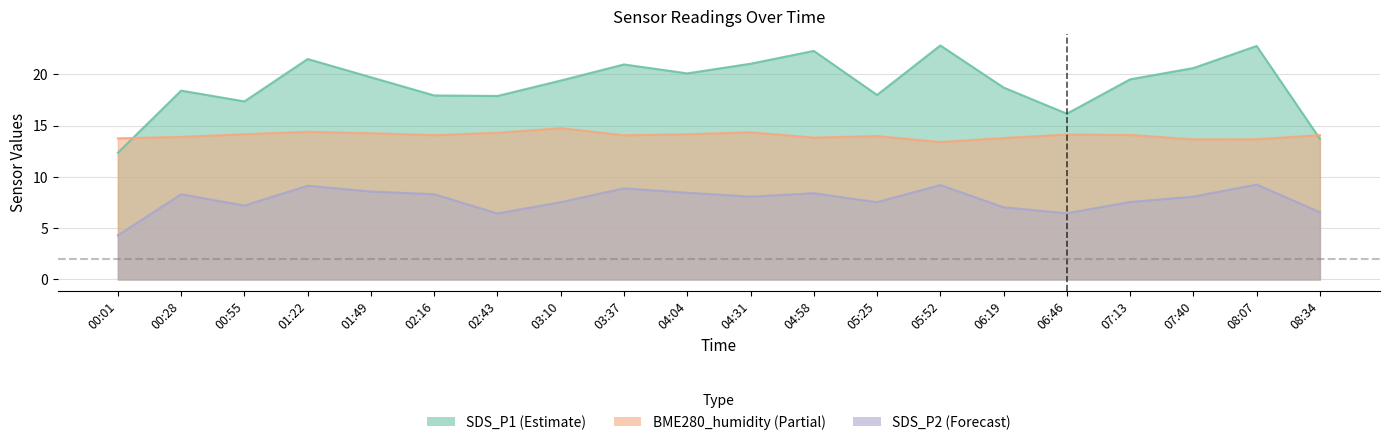

What is the difference between the SDS_P2 values at 05:52 and 06:46?

2.7